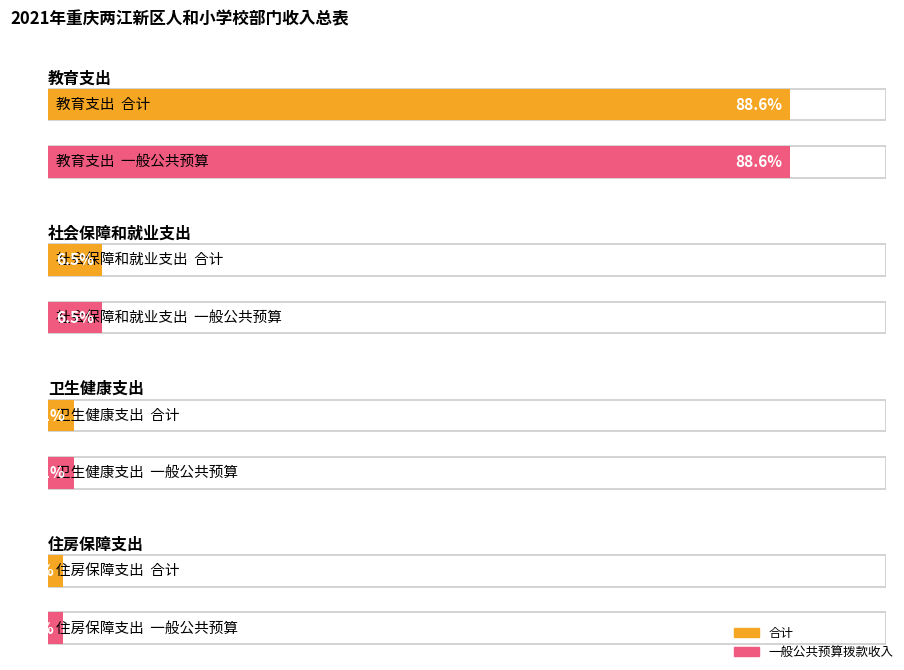

Rank the series at 住房保障支出 from lowest to highest value.

合计, 一般公共预算拨款收入